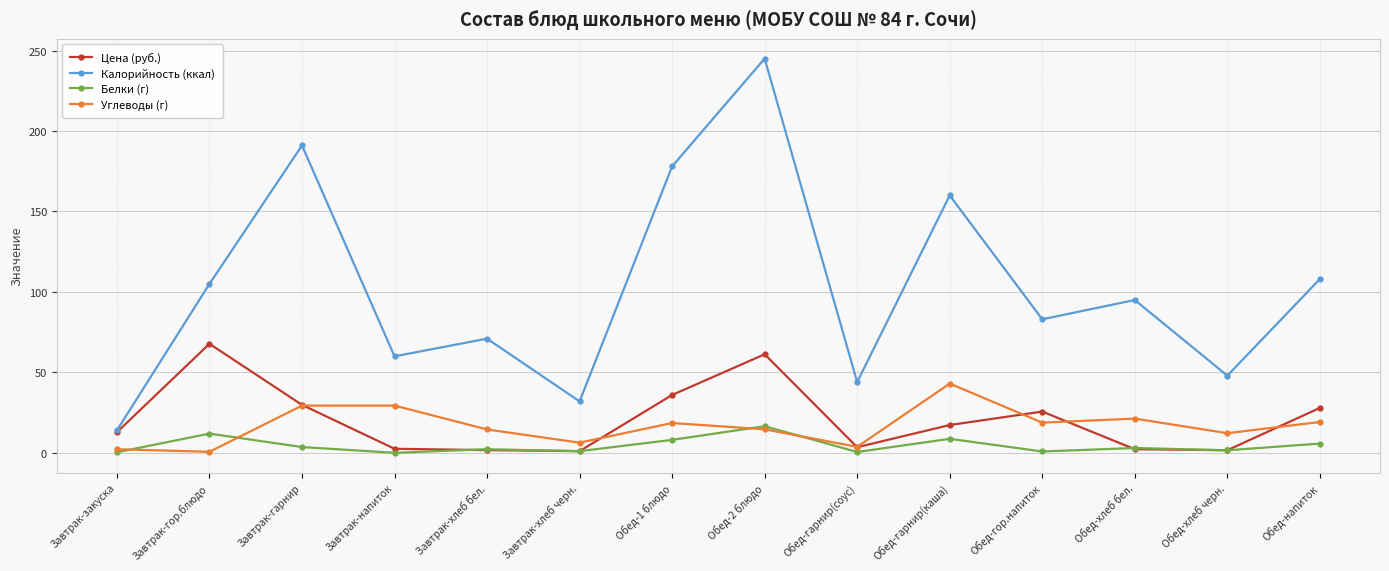

What is the sum of all Углеводы (г) values?

234.4